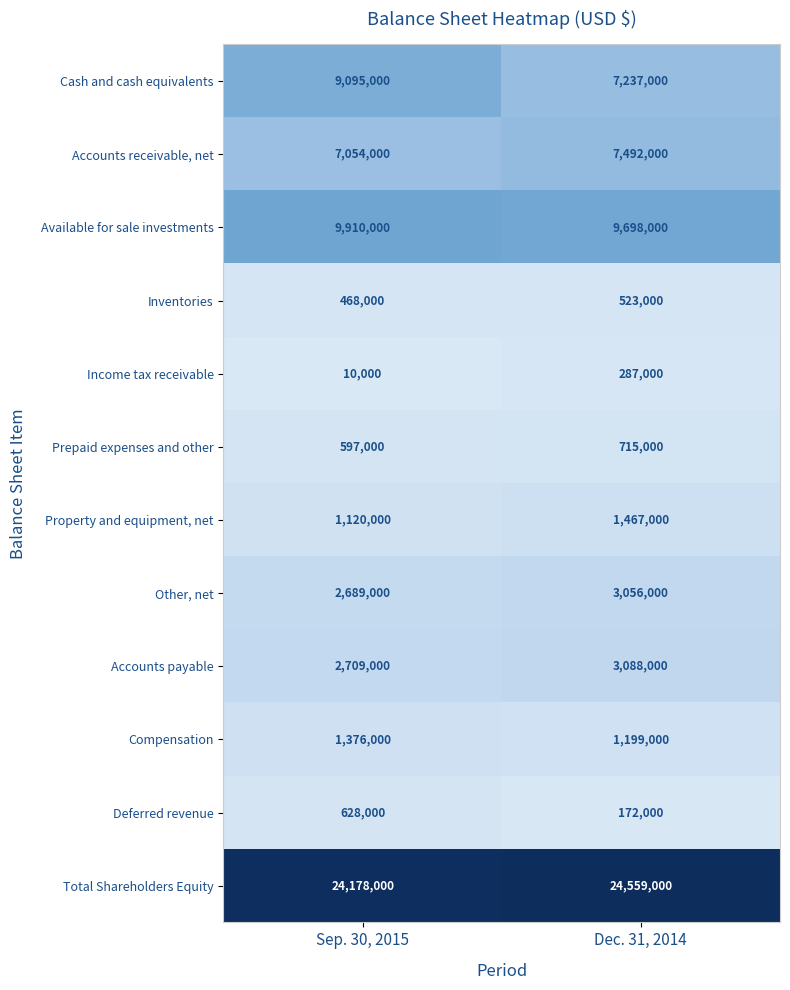

What is the difference between the Cash and cash equivalents values at Dec. 31, 2014 and Sep. 30, 2015?

1858000